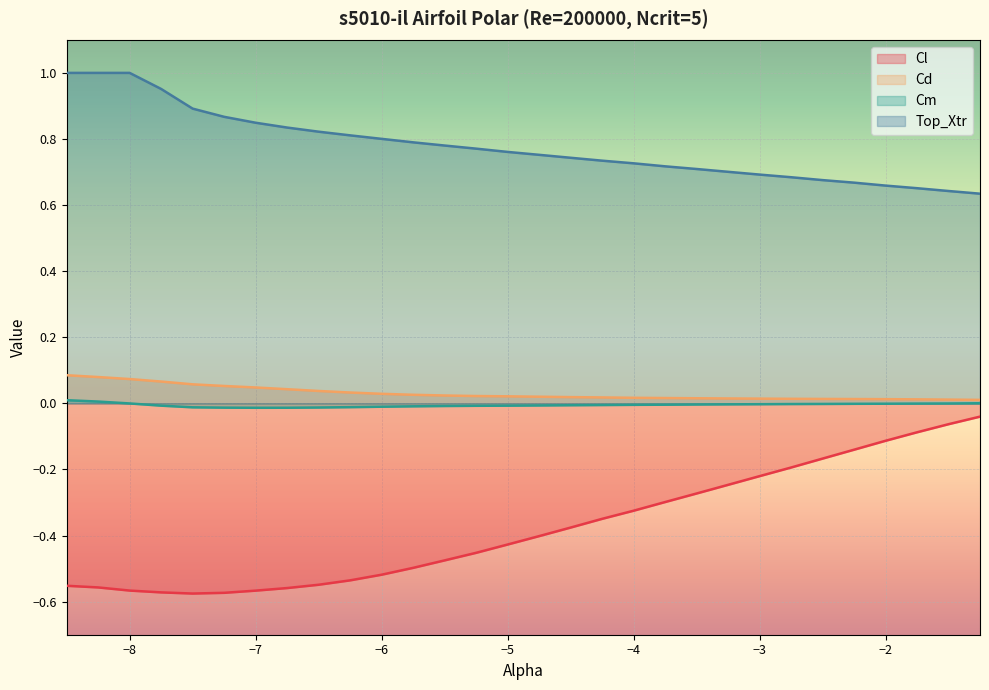

Between -2.25 and -6.5, which is larger?

-2.25